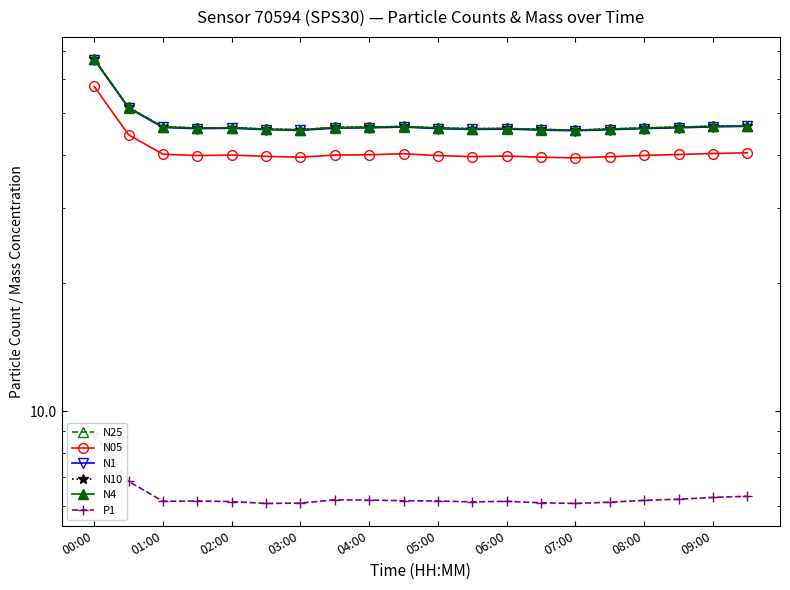

At which category does N10 reach its first local peak?

02:00